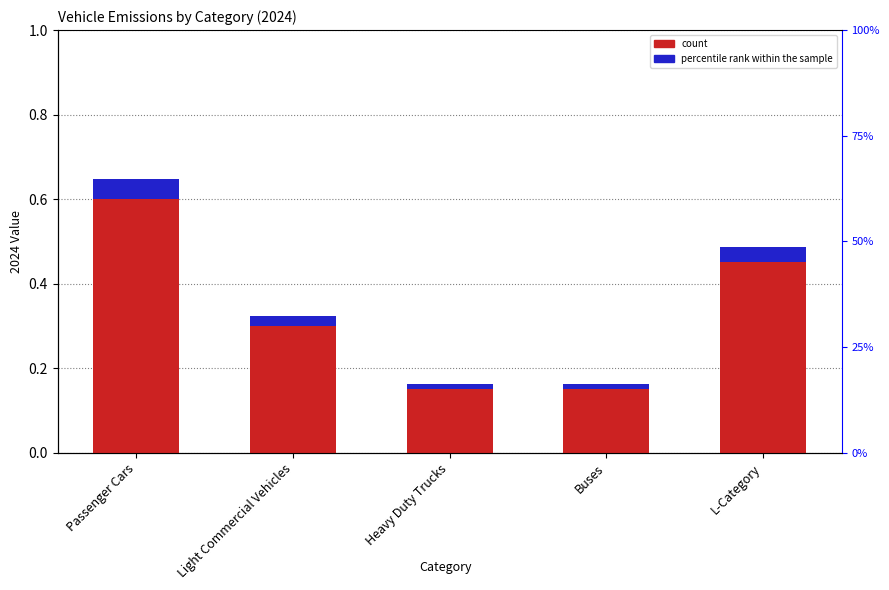

What is the greatest value displayed?

0.6